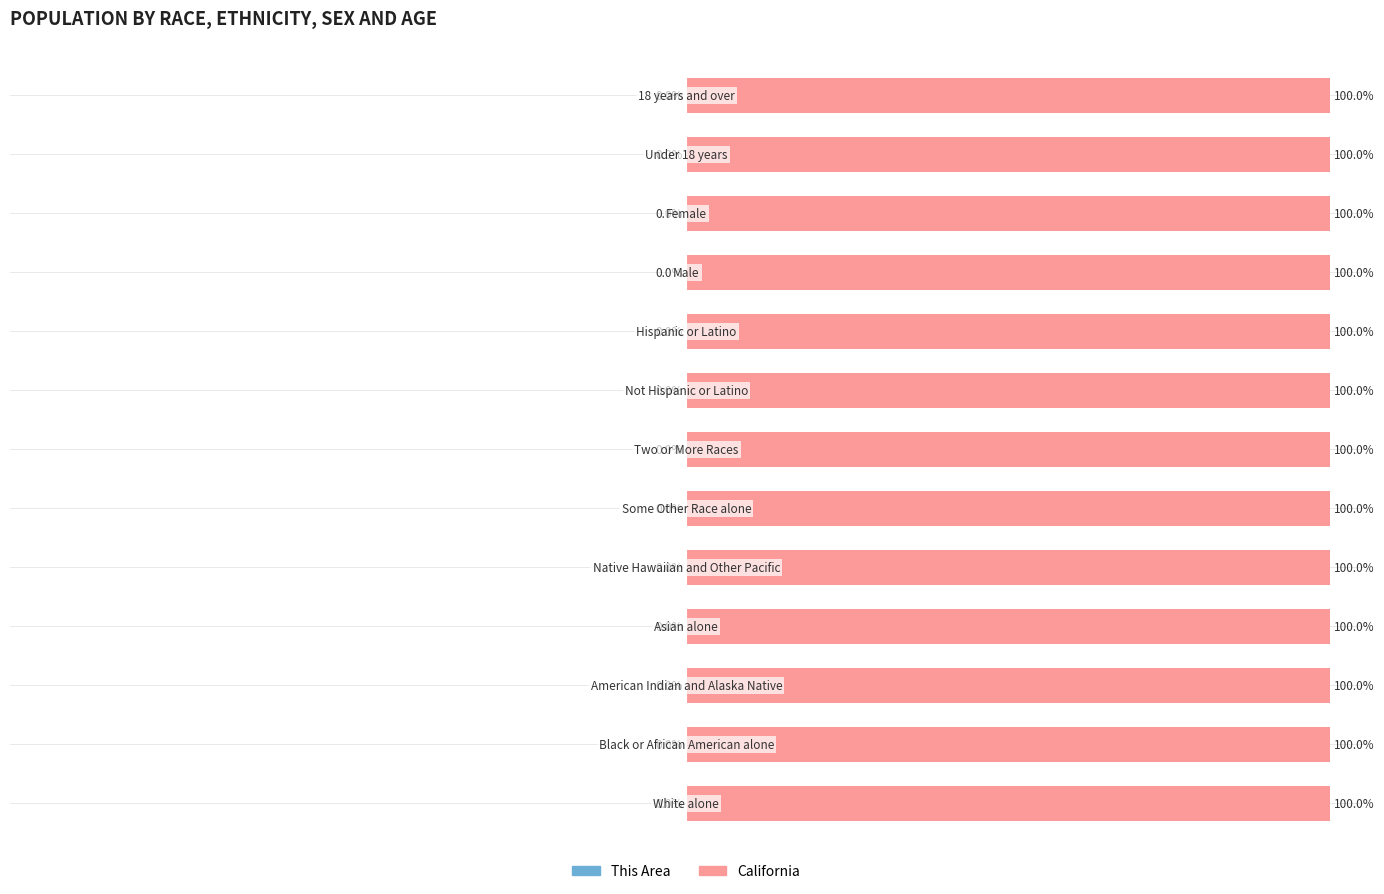

Which series changed the most between 50 and 75?

California